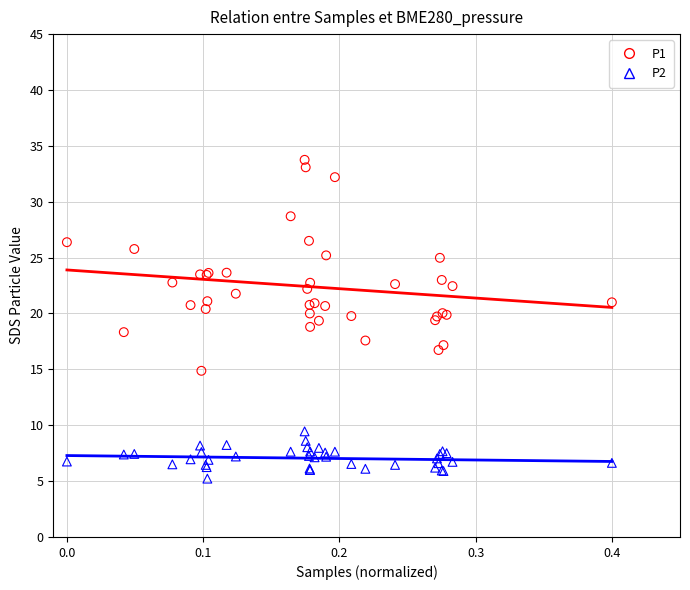

Which series has the widest spread of Y values?

P1